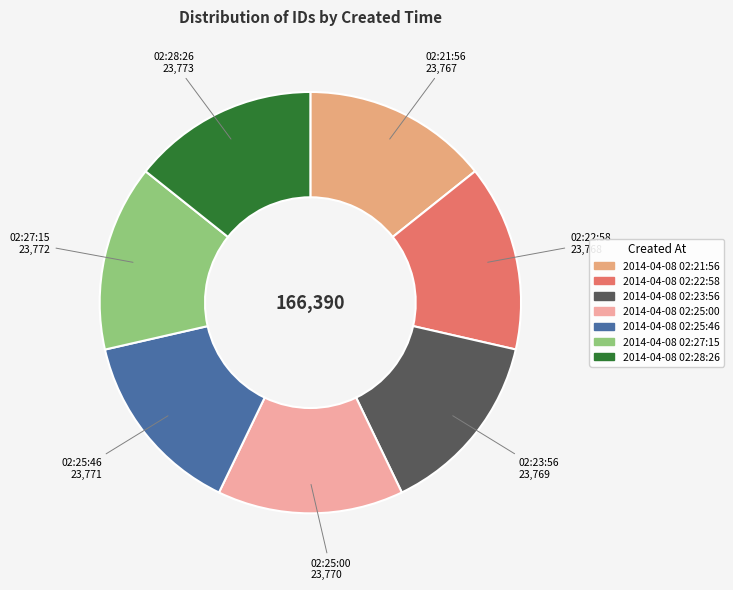

Do 2014-04-08 02:25:46 and 2014-04-08 02:27:15 together represent more than half of the pie?

No